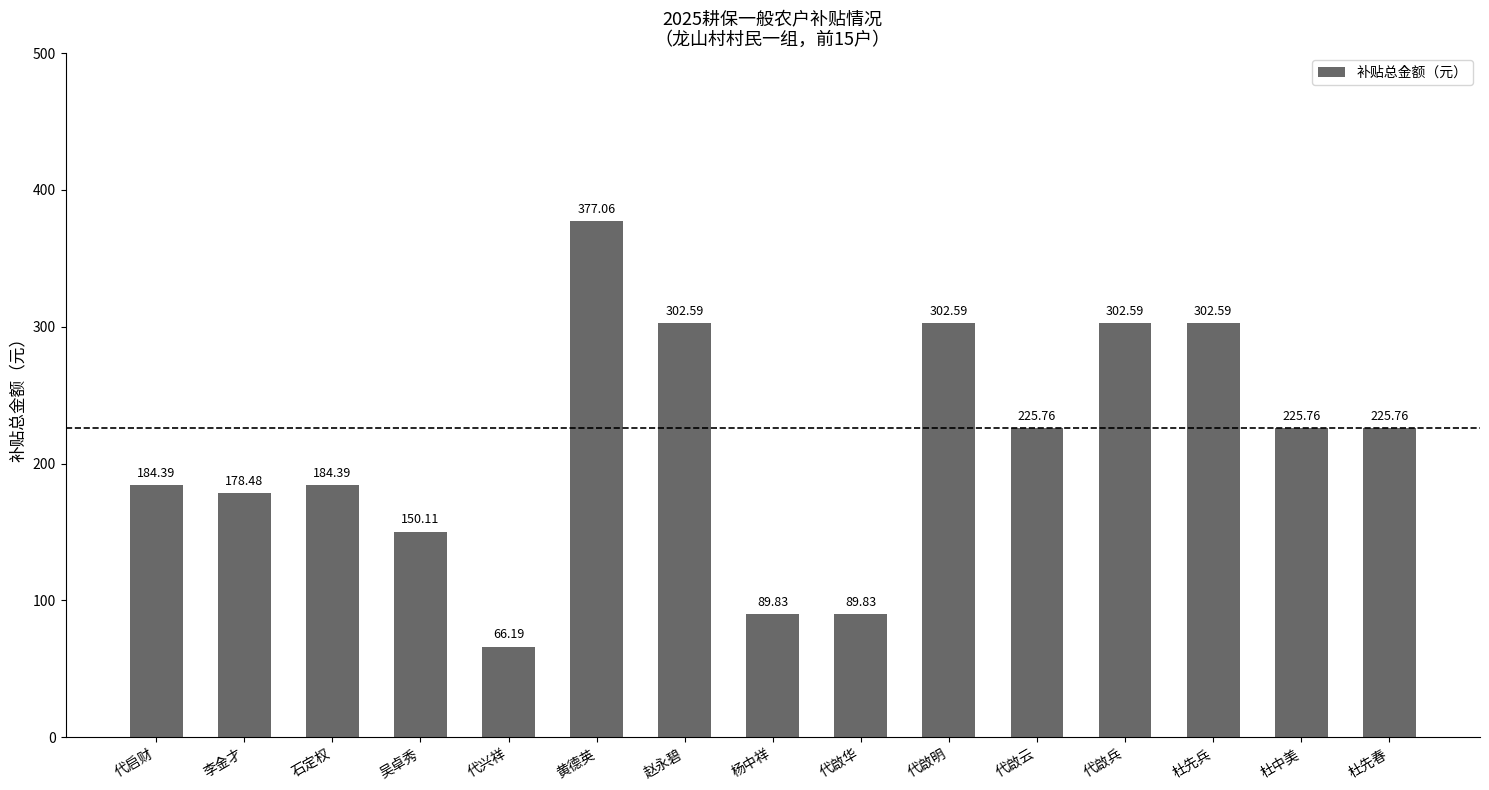

How many bars are there in total?

15